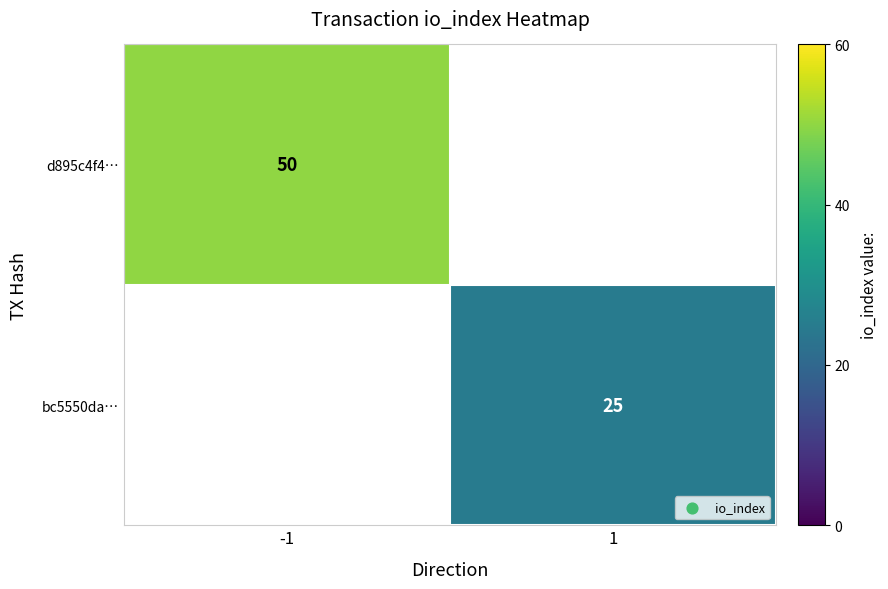

The value of d895c4f4… at -1 is 77. True or false?

False